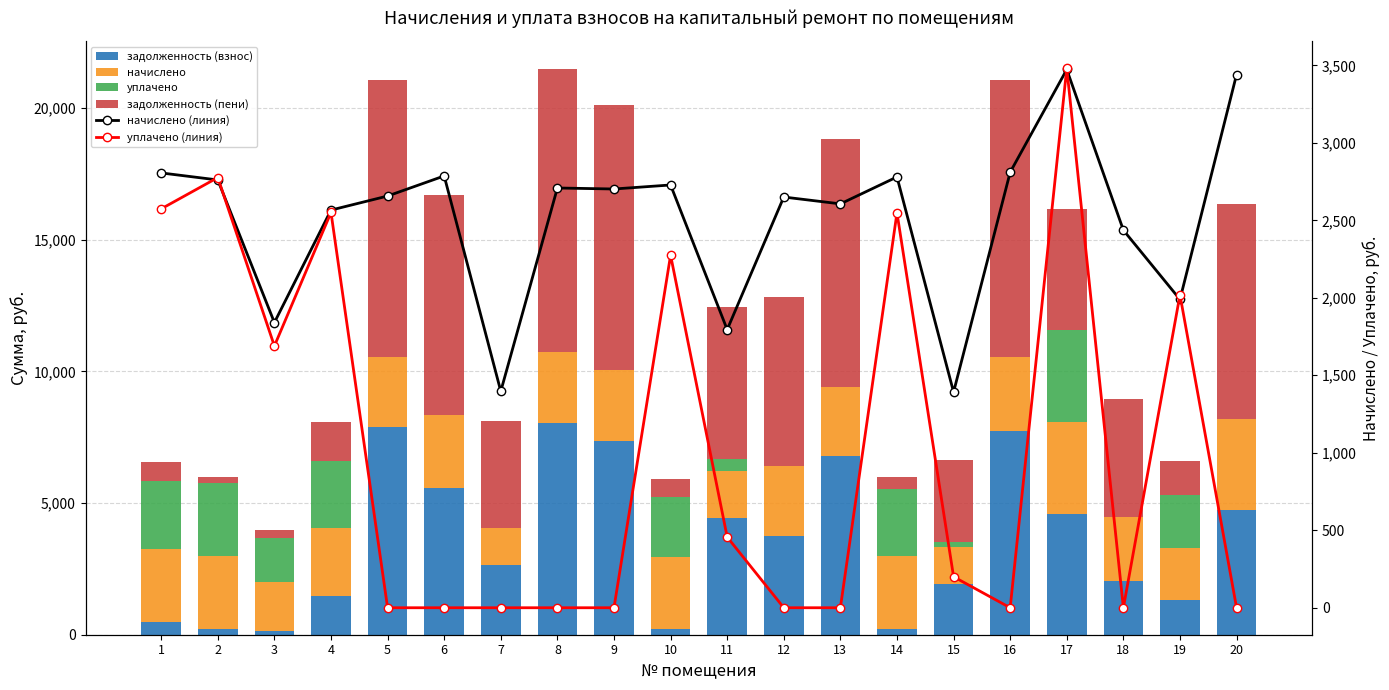

At 4, list the series in order from smallest to largest.

задолженность (взнос), задолженность (пени), уплачено, уплачено (линия), начислено, начислено (линия)